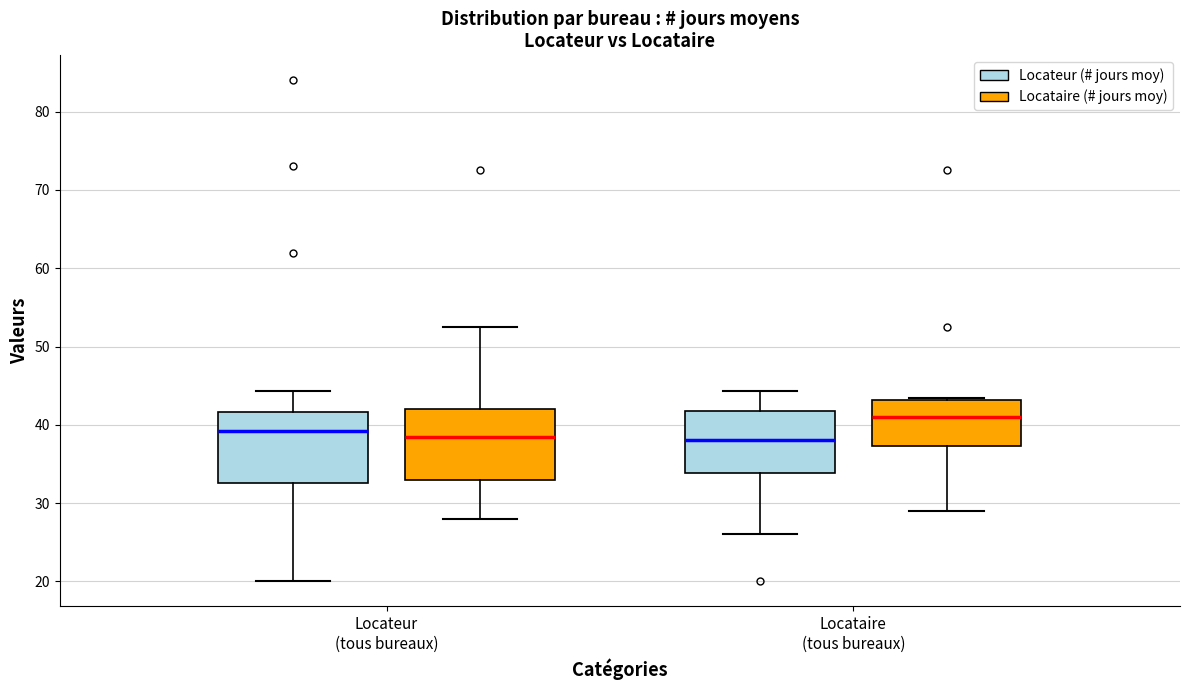

Reading left to right, transcribe this box plot: for each box, give where its median line is, the range the box spans, and where its two whiskers end, as read against the y-axis. The values are not printed on the chart, so give them approximately, as read against the axis.

Locateur (tous bureaux) (Locateur (# jours moy)): median 39, box 33 to 42, whiskers 20 to 44
Locateur (tous bureaux) (Locataire (# jours moy)): median 39, box 33 to 42, whiskers 28 to 53
Locataire (tous bureaux) (Locateur (# jours moy)): median 38, box 34 to 42, whiskers 26 to 44
Locataire (tous bureaux) (Locataire (# jours moy)): median 41, box 37 to 43, whiskers 29 to 43